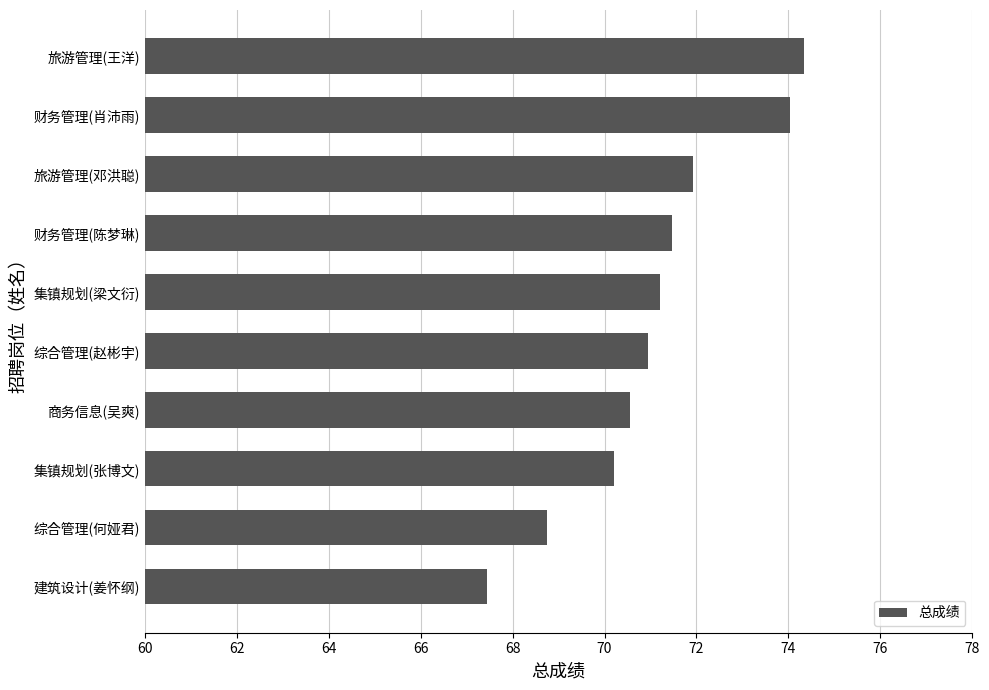

Count the number of data series in this chart.

1